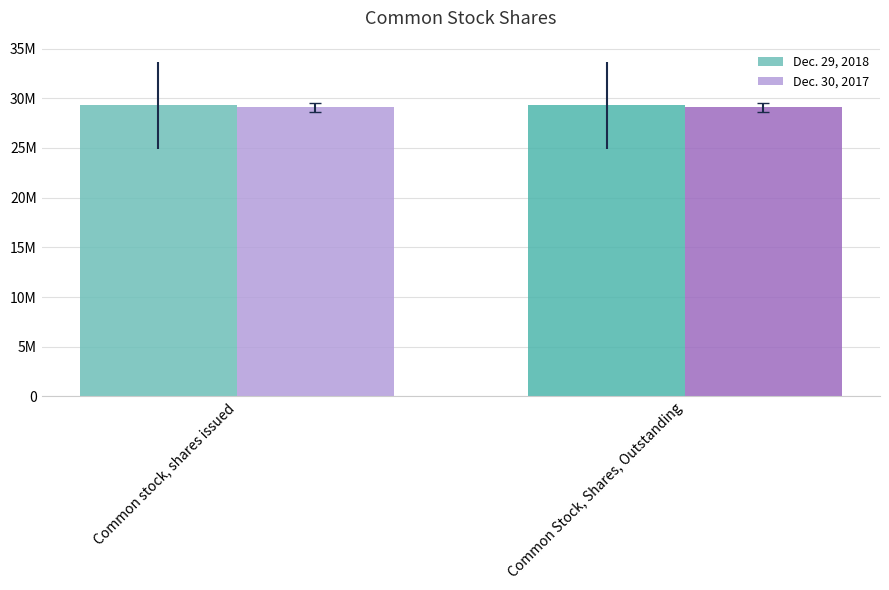

Are the bars grouped side by side (vs. stacked)?

Yes